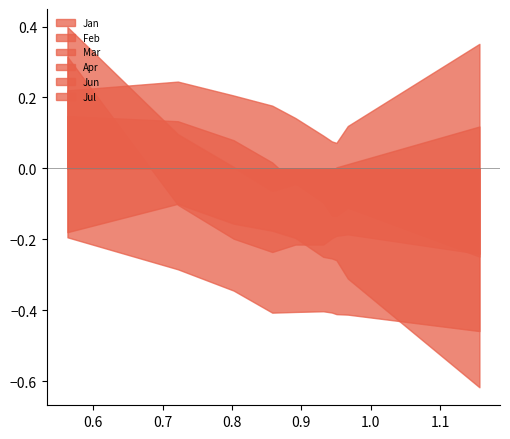

Rank the series at pct35 from lowest to highest value.

Mar, Jan, Apr, Jul, Feb, Jun